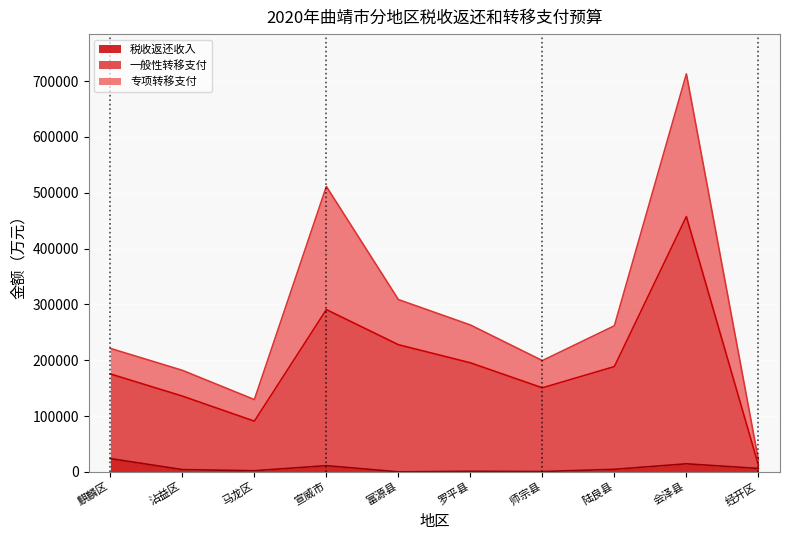

True or false: 一般性转移支付 has a value of 194267 at 罗平县.

True